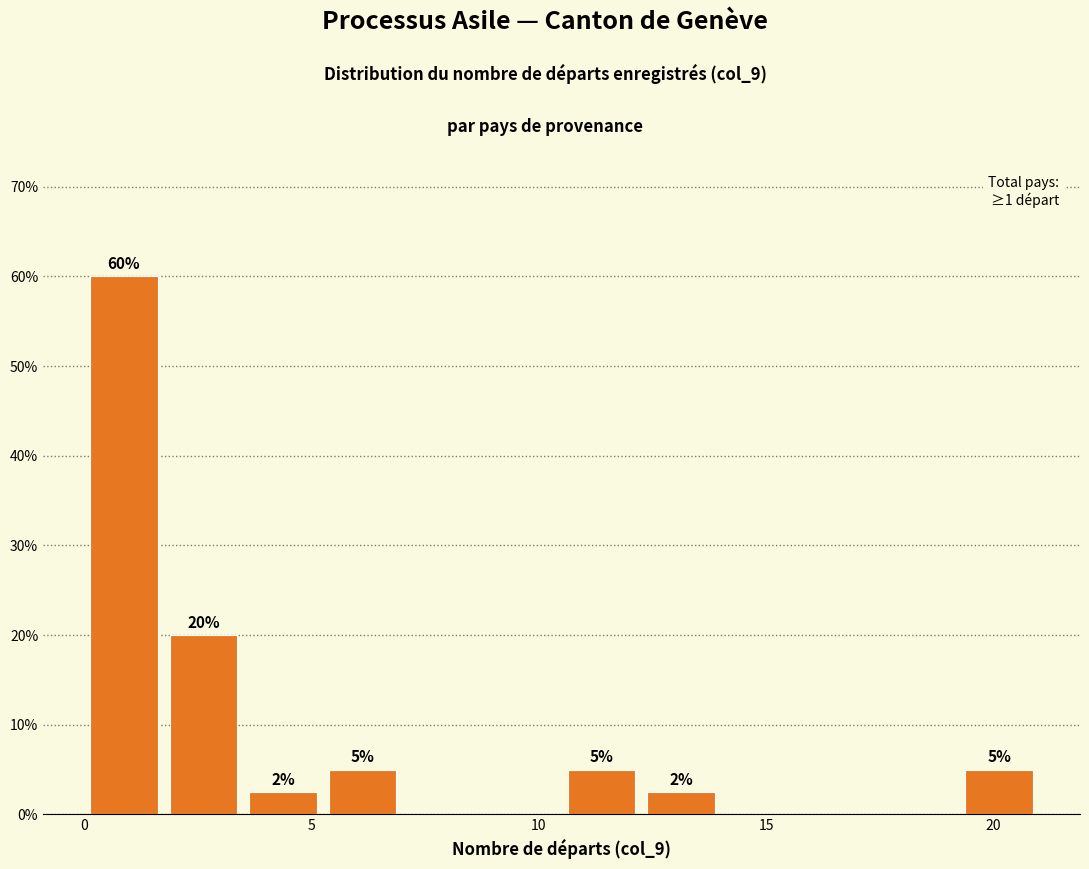

Read against the x-axis, roughly where is the centre of the tallest bar?

1.0